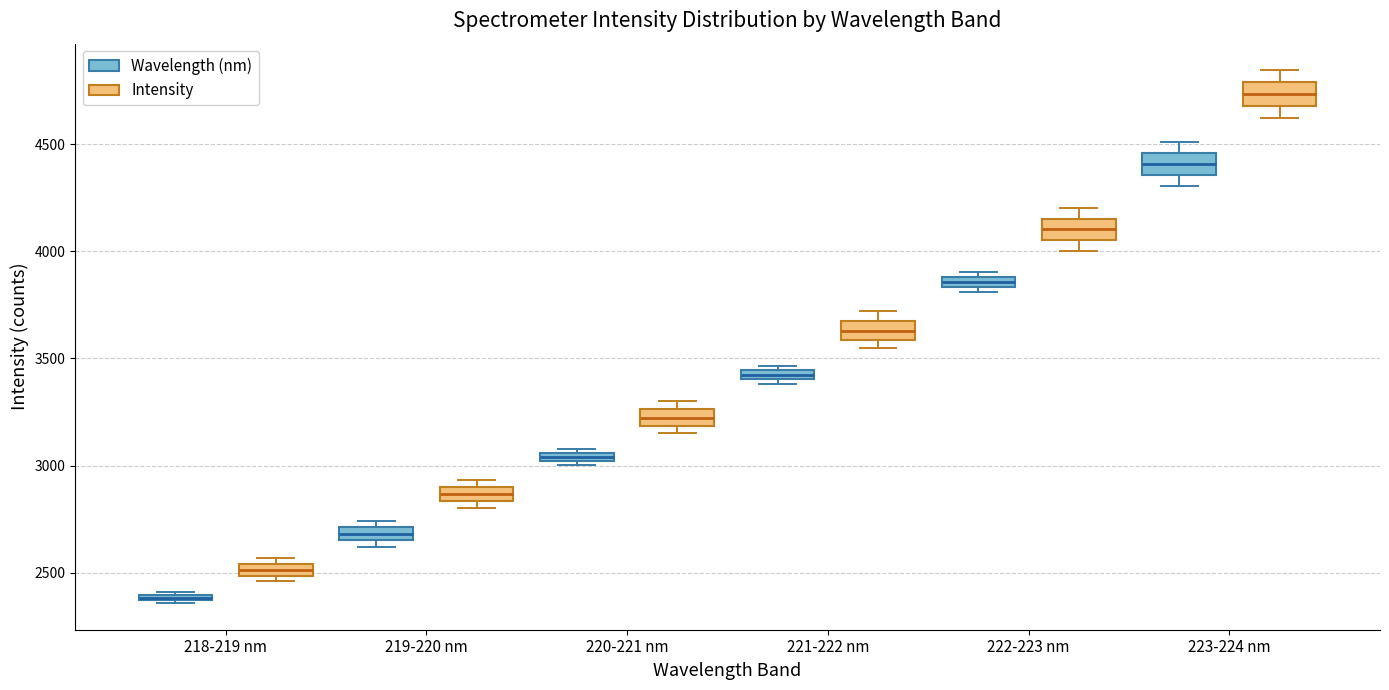

Which box's median line is the lowest?

218-219 nm (Wavelength (nm))